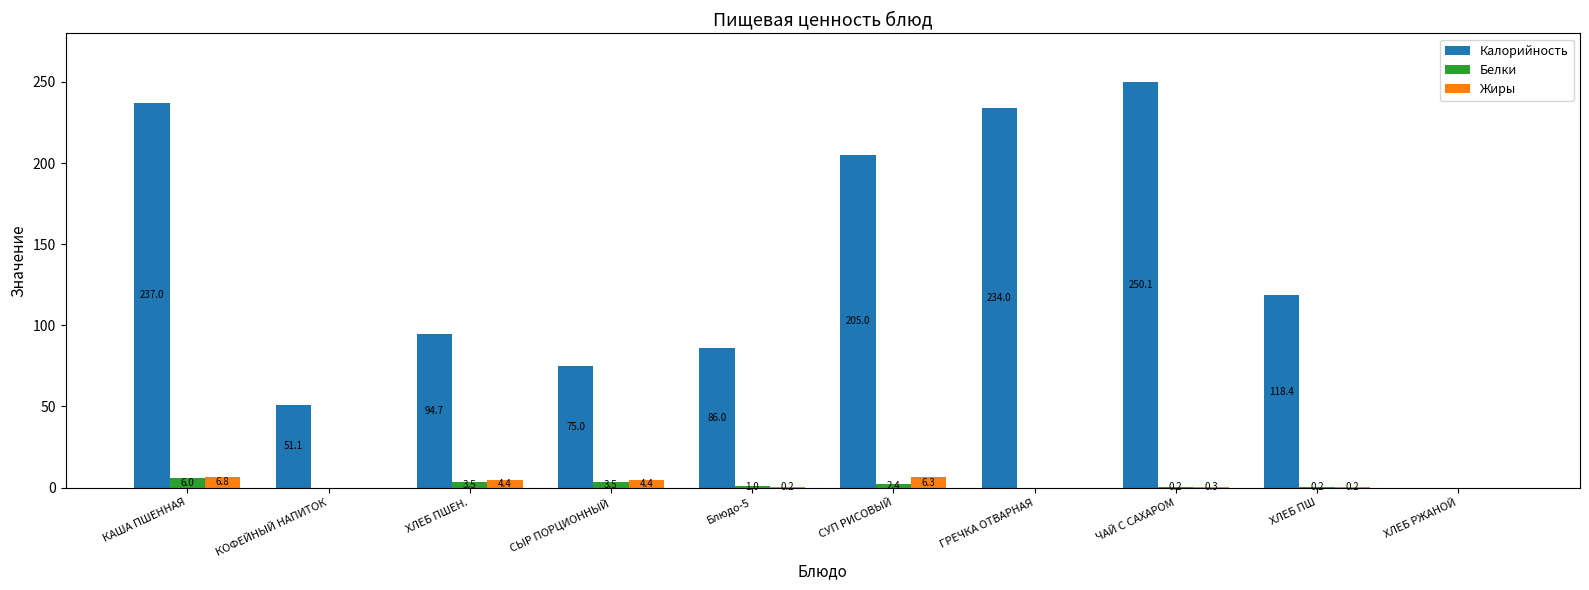

What is the maximum value shown in the chart?

250.1